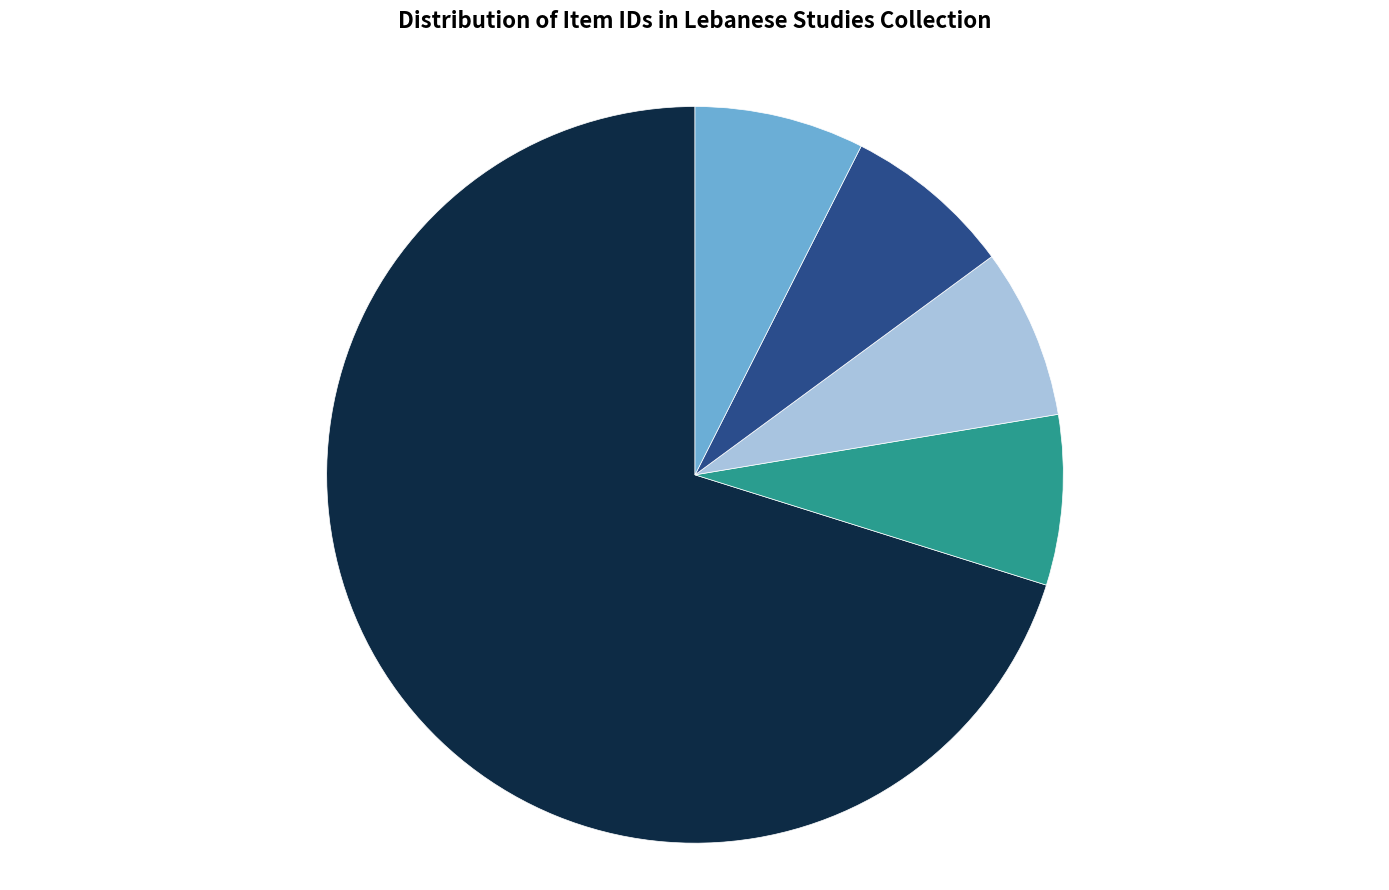

Does Item 11356 account for over 50% of the chart?

Yes